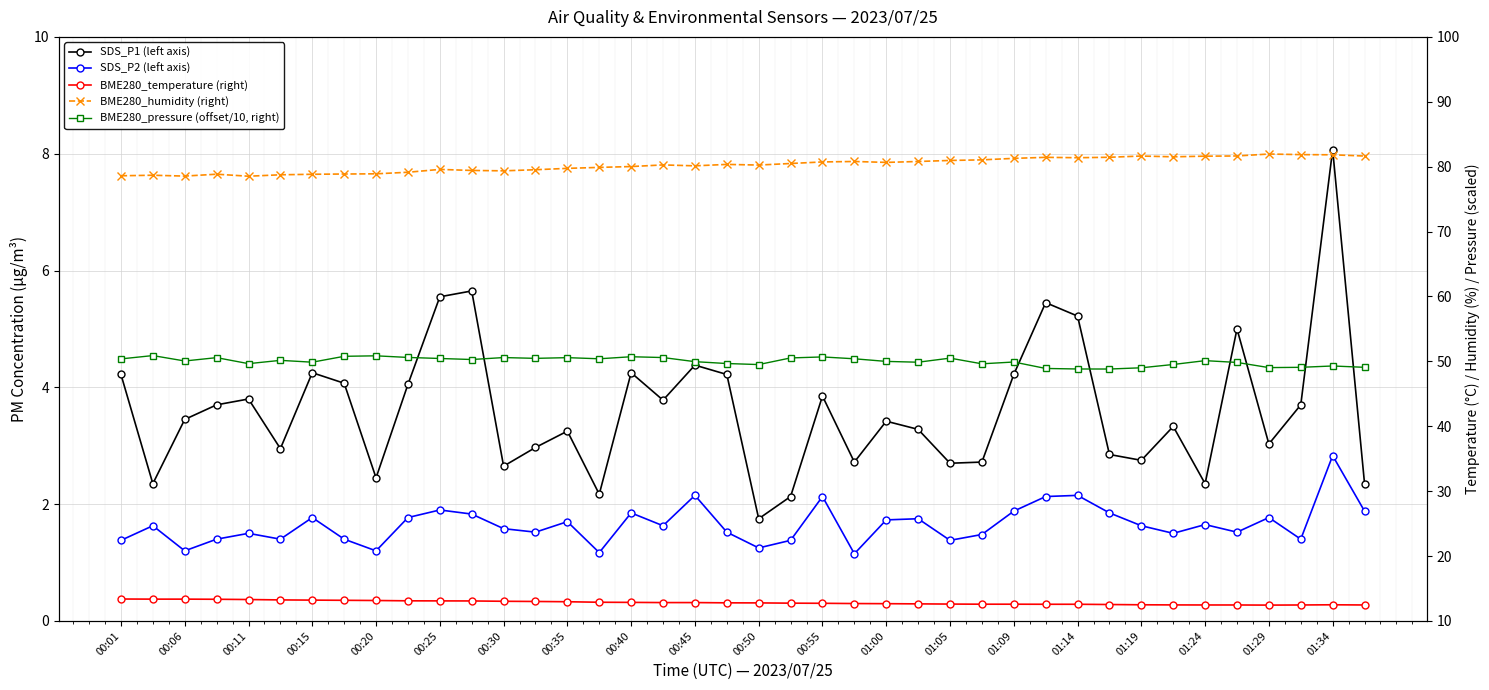

What are all the series names shown in the legend?

SDS_P1 (left axis), SDS_P2 (left axis), BME280_temperature (right), BME280_humidity (right), BME280_pressure (offset/10, right)